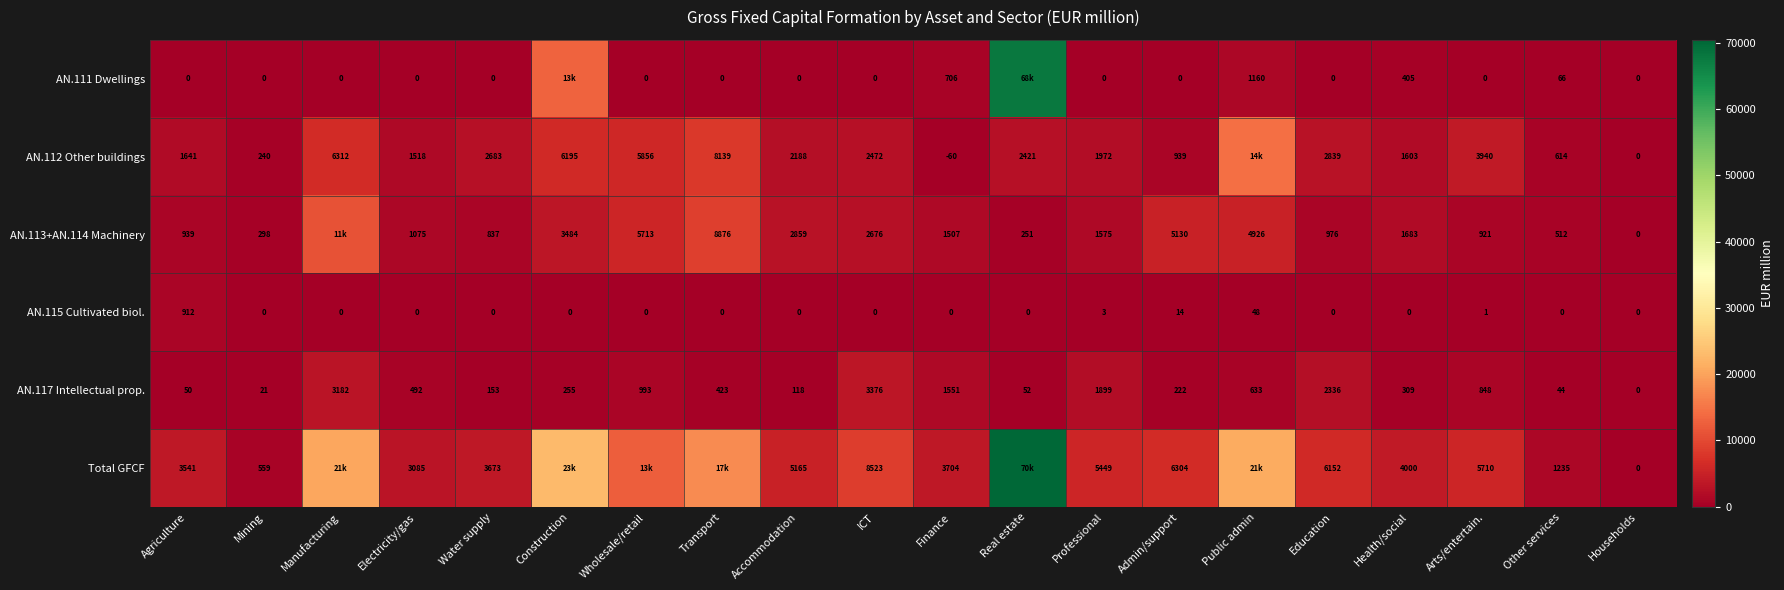

What is the sum of all AN.117 Intellectual prop. values?

16957.0